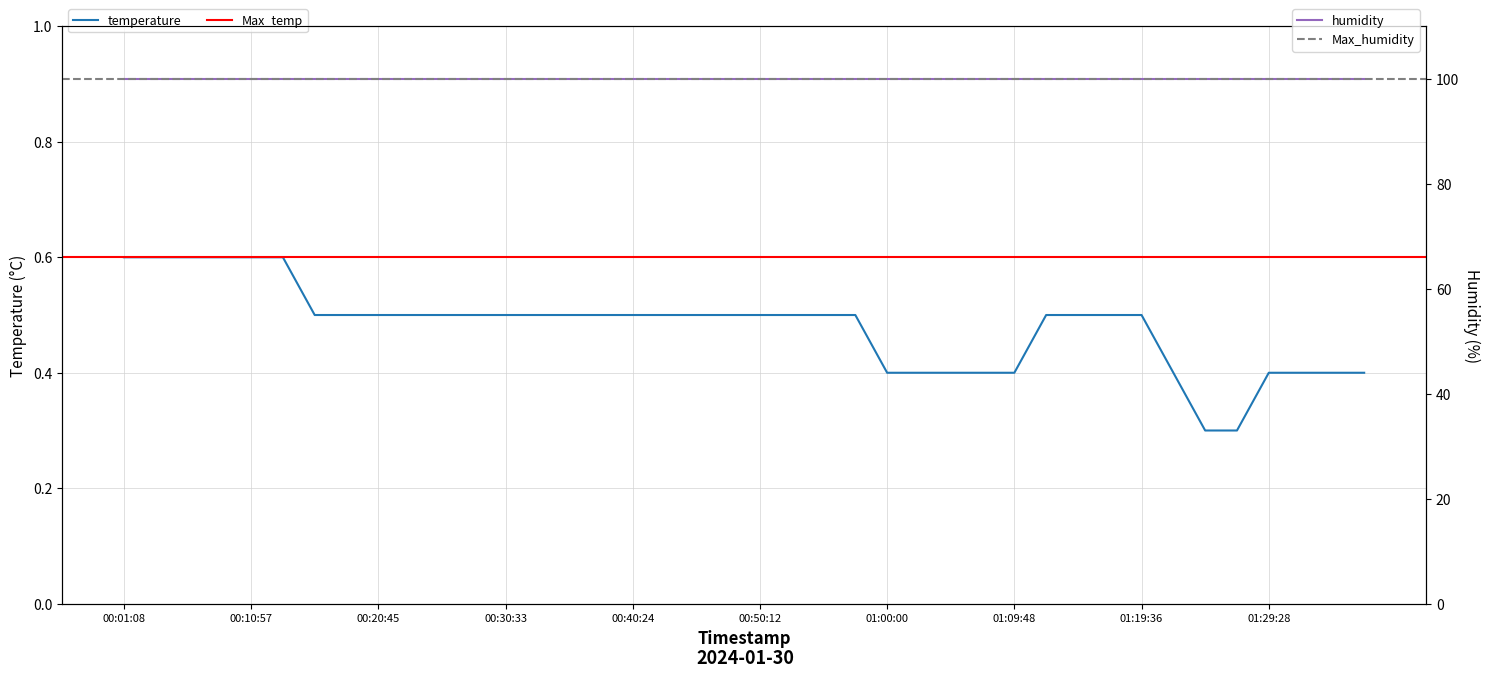

Reading left to right, transcribe all the data shown in this chart.

00:01:08=0.6	00:03:35=0.6	00:06:03=0.6	00:08:30=0.6	00:10:57=0.6	00:13:24=0.6	00:15:51=0.5	00:18:18=0.5	00:20:45=0.5	00:23:12=0.5	00:25:39=0.5	00:28:06=0.5	00:30:33=0.5	00:33:00=0.5	00:35:27=0.5	00:37:56=0.5	00:40:24=0.5	00:42:51=0.5	00:45:18=0.5	00:47:45=0.5	00:50:12=0.5	00:52:39=0.5	00:55:06=0.5	00:57:34=0.5	01:00:00=0.4	01:02:27=0.4	01:04:54=0.4	01:07:21=0.4	01:09:48=0.4	01:12:15=0.5	01:14:42=0.5	01:17:09=0.5	01:19:36=0.5	01:22:03=0.4	01:24:33=0.3	01:27:00=0.3	01:29:28=0.4	01:31:58=0.4	01:34:25=0.4	01:36:56=0.4